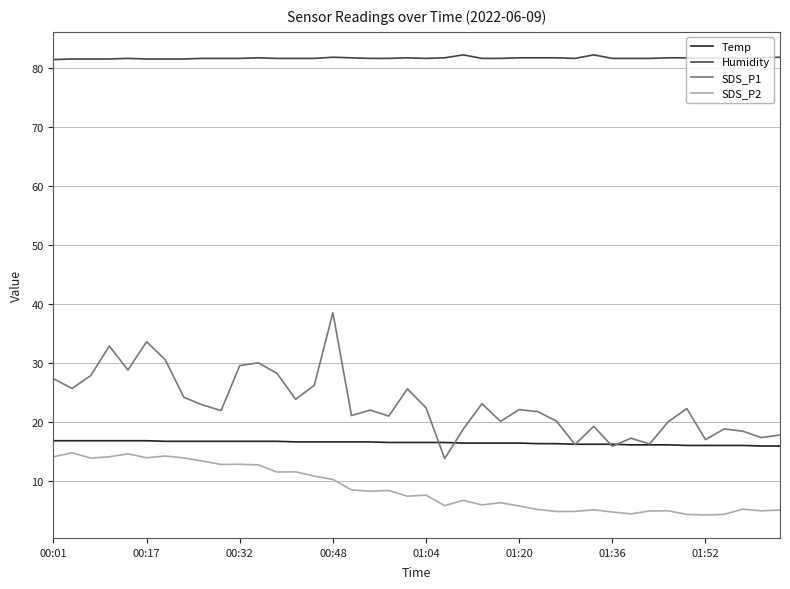

True or false: Humidity and SDS_P2 cross at least once.

False